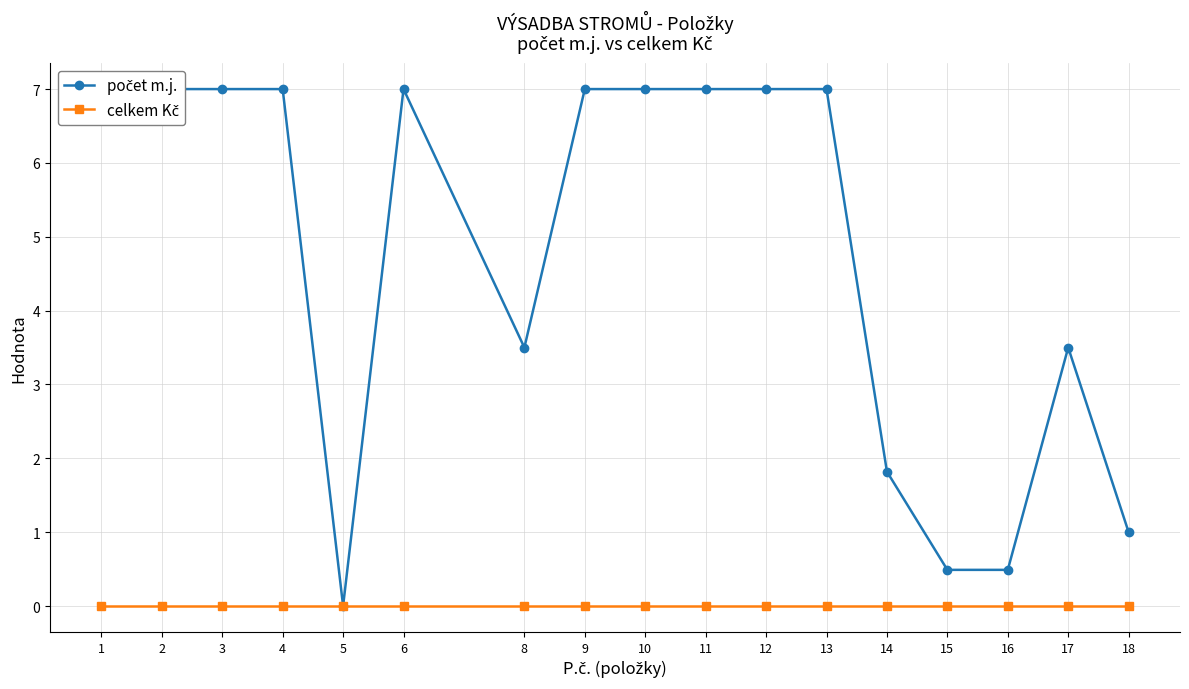

How many data points does each series have?

17